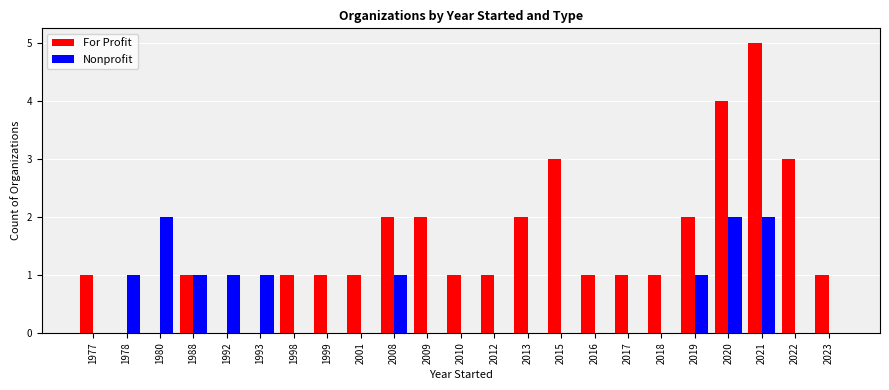

Which label corresponds to the largest value in the chart?

2021